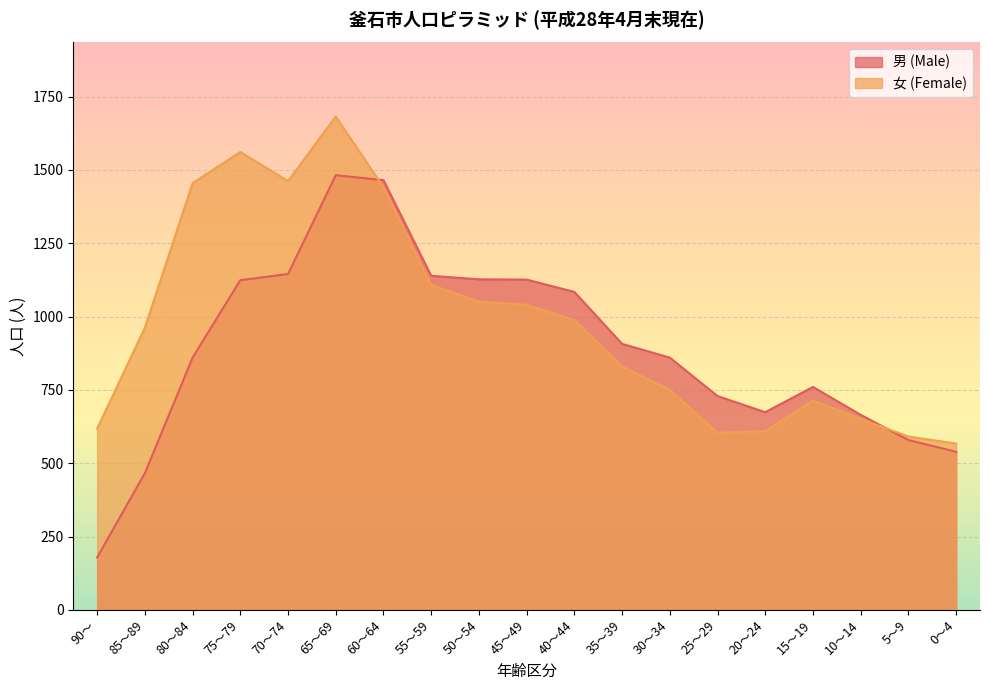

What are all the series names shown in the legend?

男 (Male), 女 (Female)